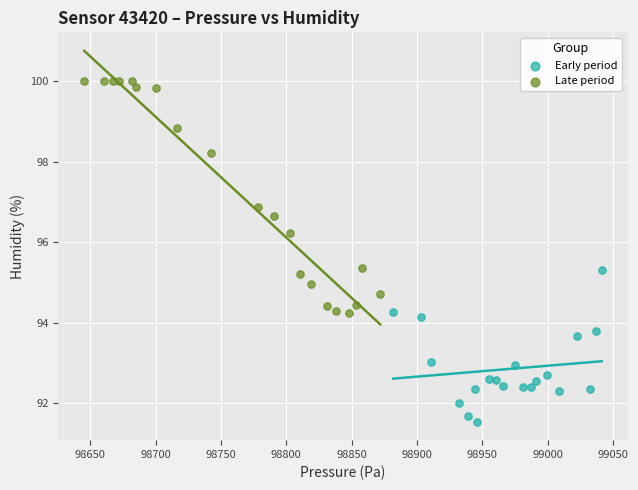

Which series has the widest spread of Y values?

Late period